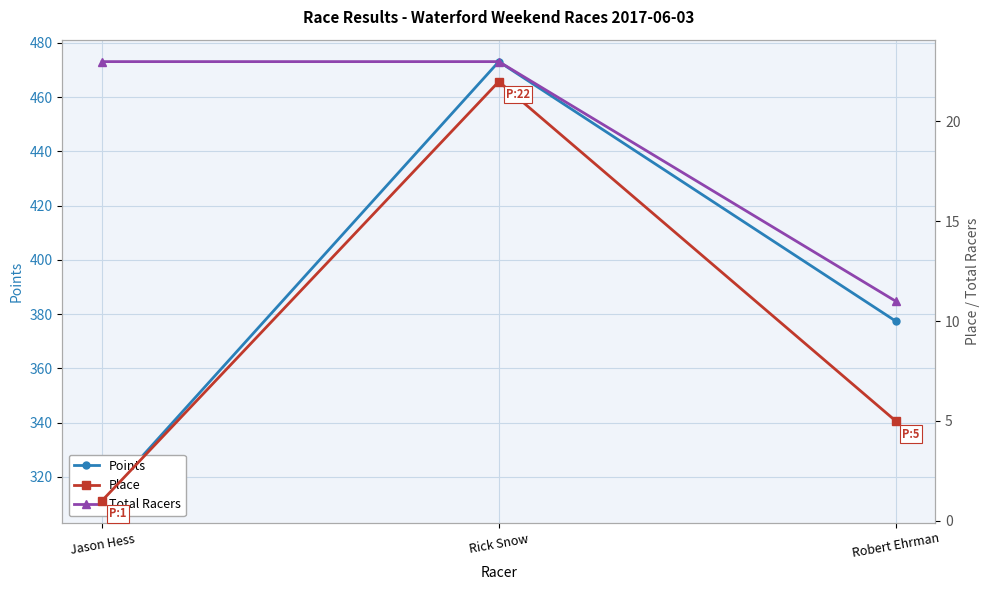

At which label is Points closest to 392?

Robert Ehrman